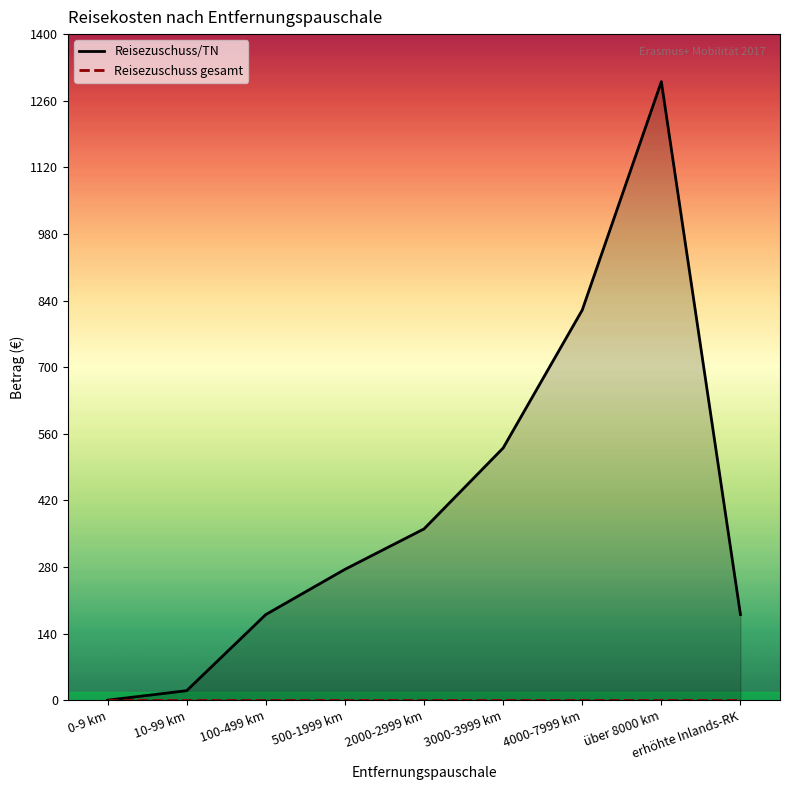

How many points are higher than both their immediate neighbors (excluding endpoints)?

1